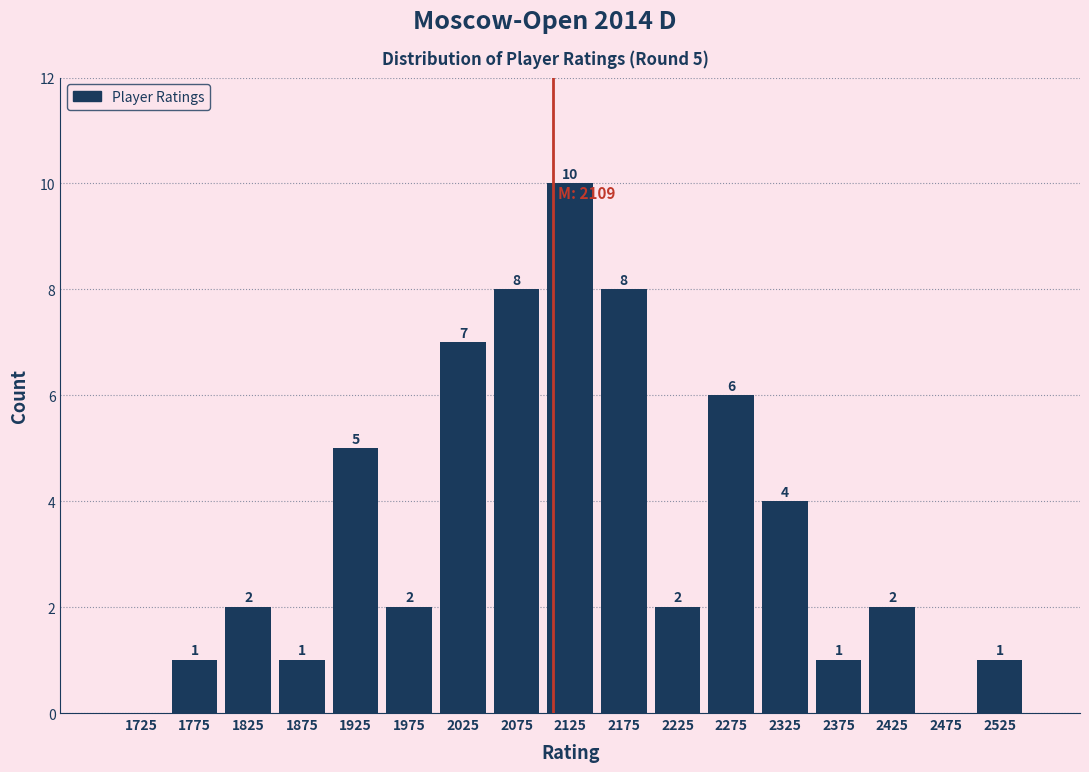

Over which range of the x-axis is the bar tallest?

2100 to 2150